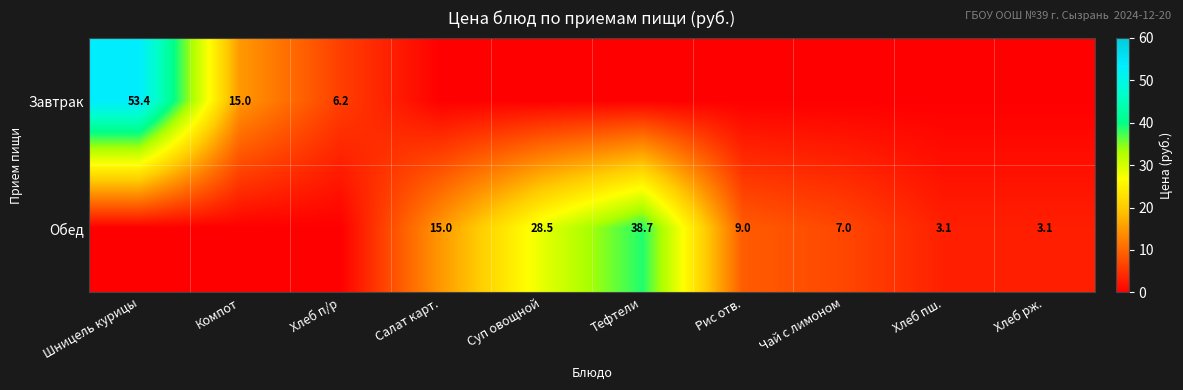

What is the spread (max minus min) of values at Тефтели?

38.7